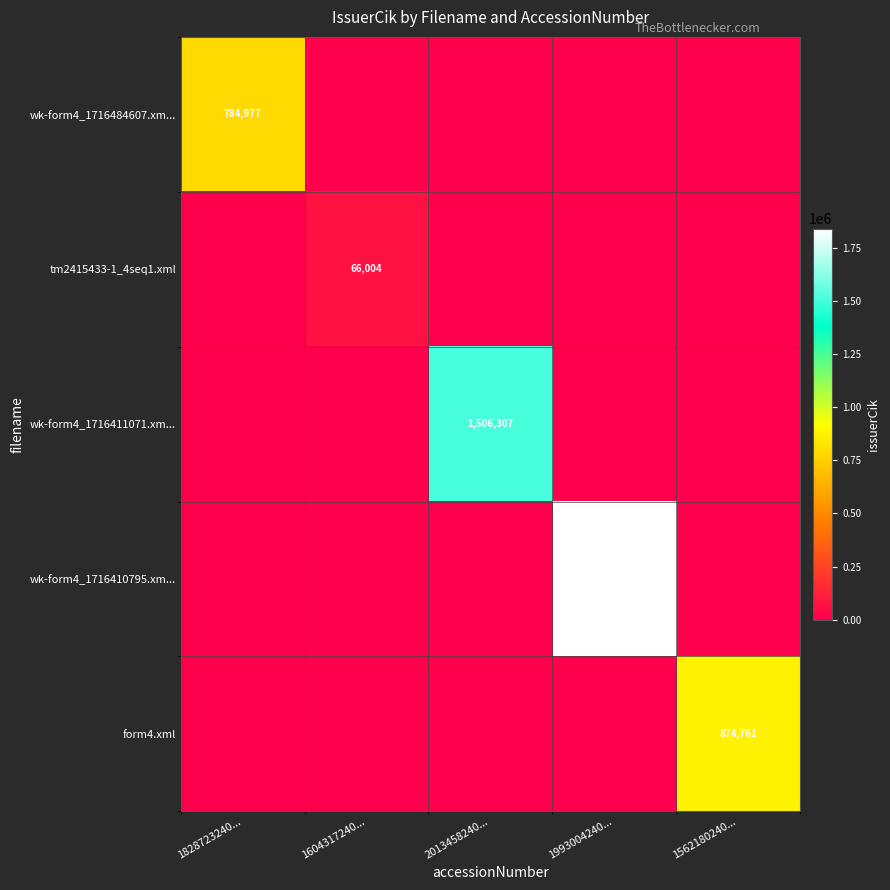

True or false: form4.xml has a value of 874761 at 1562180240....

True